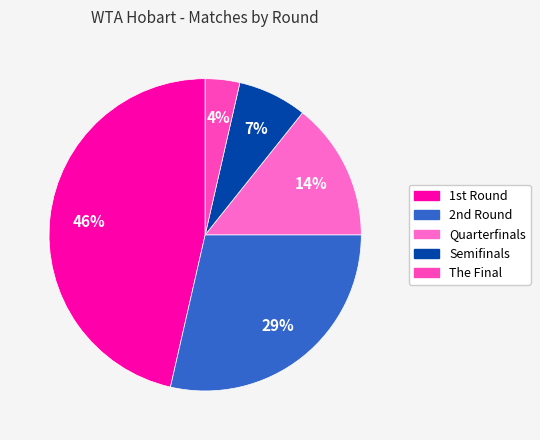

What is the smallest slice in the pie chart?

The Final